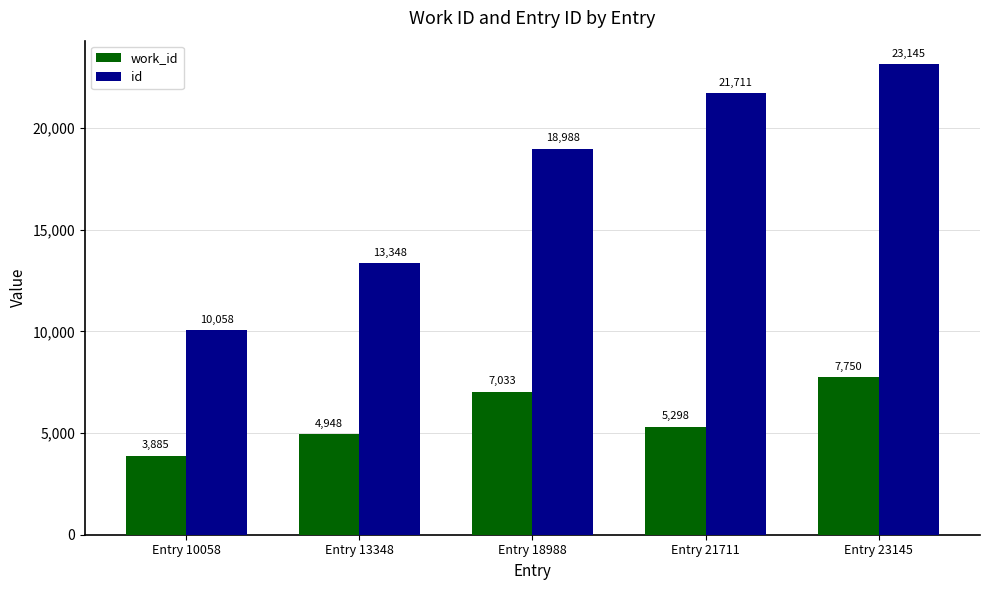

Is it true that id equals 32554 at Entry 18988?

False